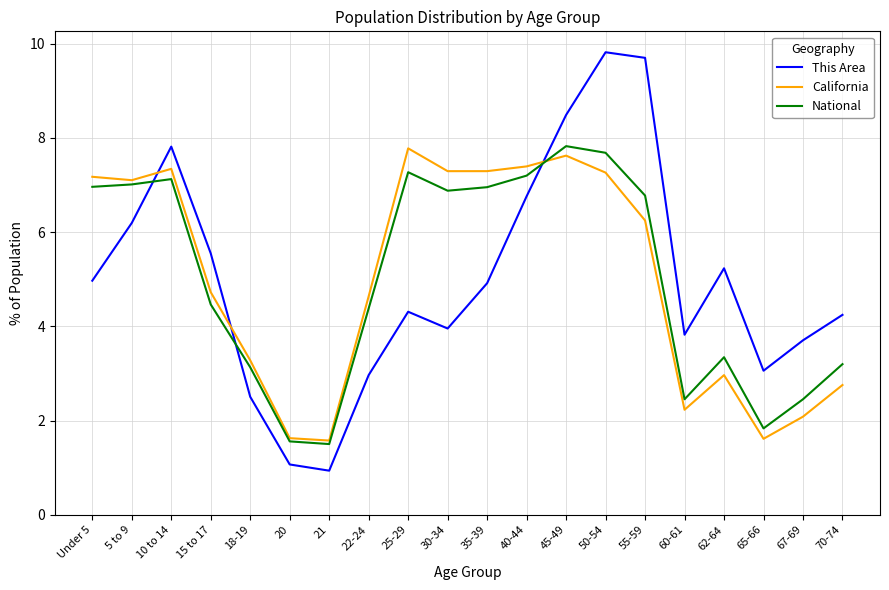

In California, how many points are higher than both neighbors (excluding endpoints)?

4